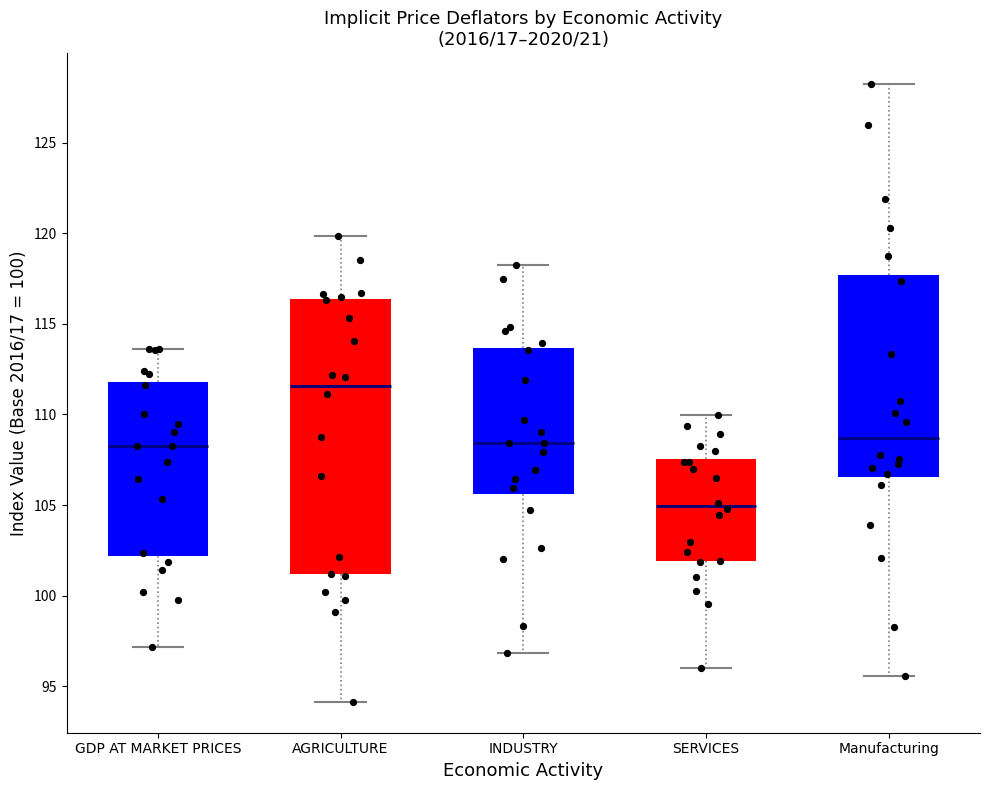

Which box is the tallest, from its lower edge to its upper edge?

AGRICULTURE